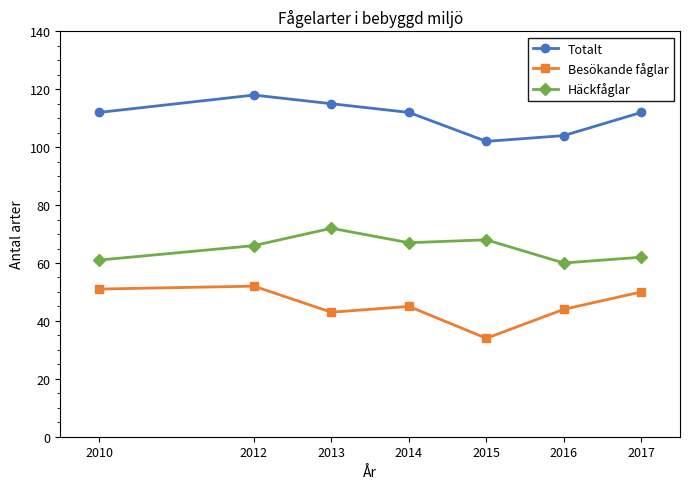

Which series has the largest total across all categories?

Totalt